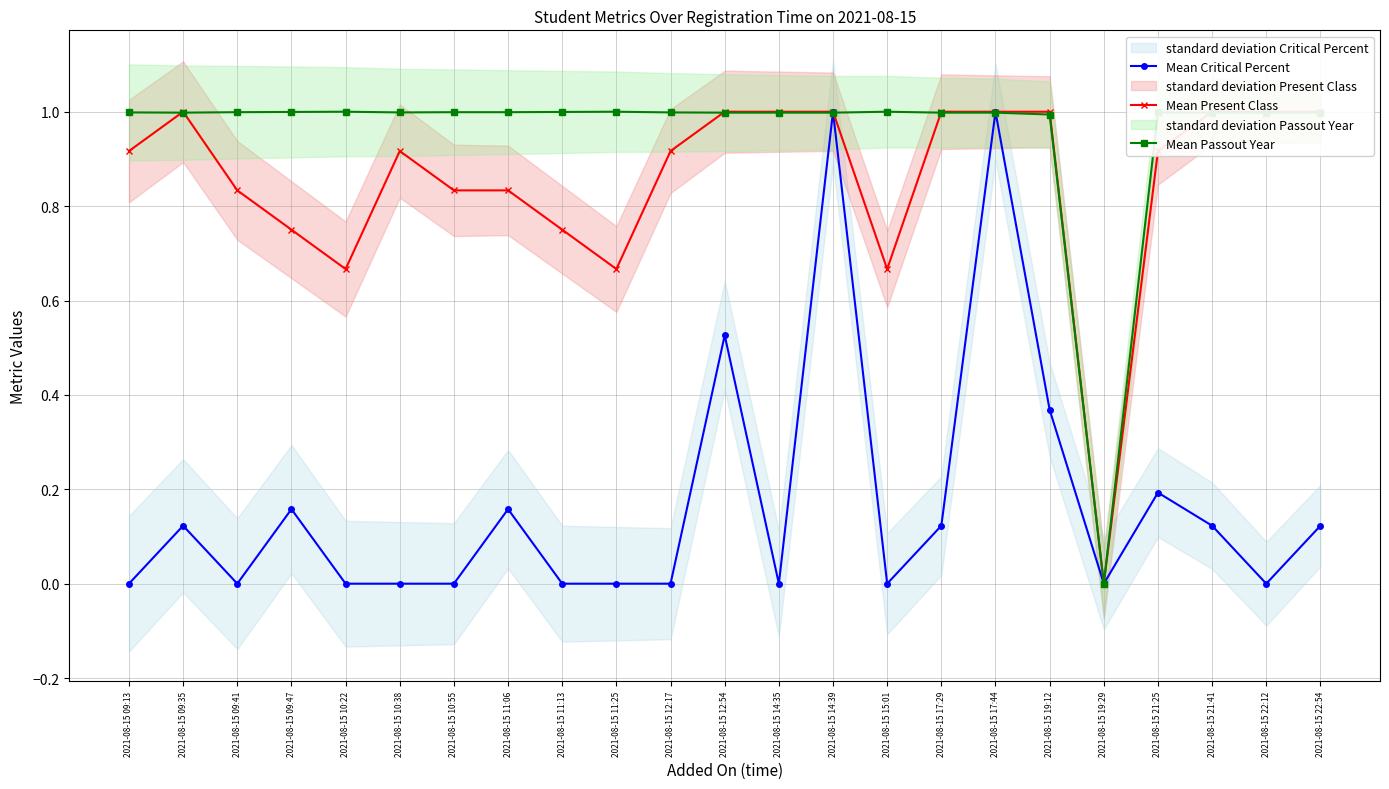

Rank the series at 2021-08-15 21:41 from lowest to highest value.

Mean Critical Percent, Mean Passout Year, Mean Present Class